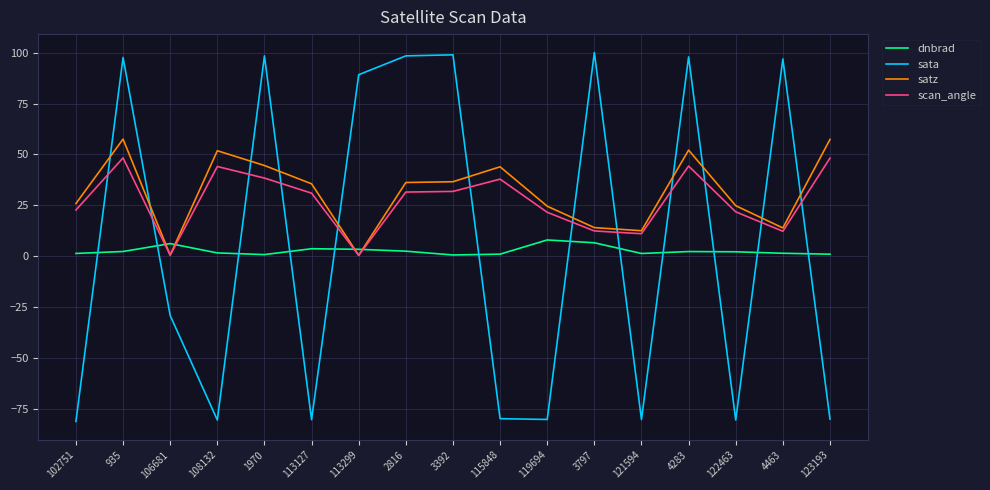

Which series has the largest range (max minus min)?

sata